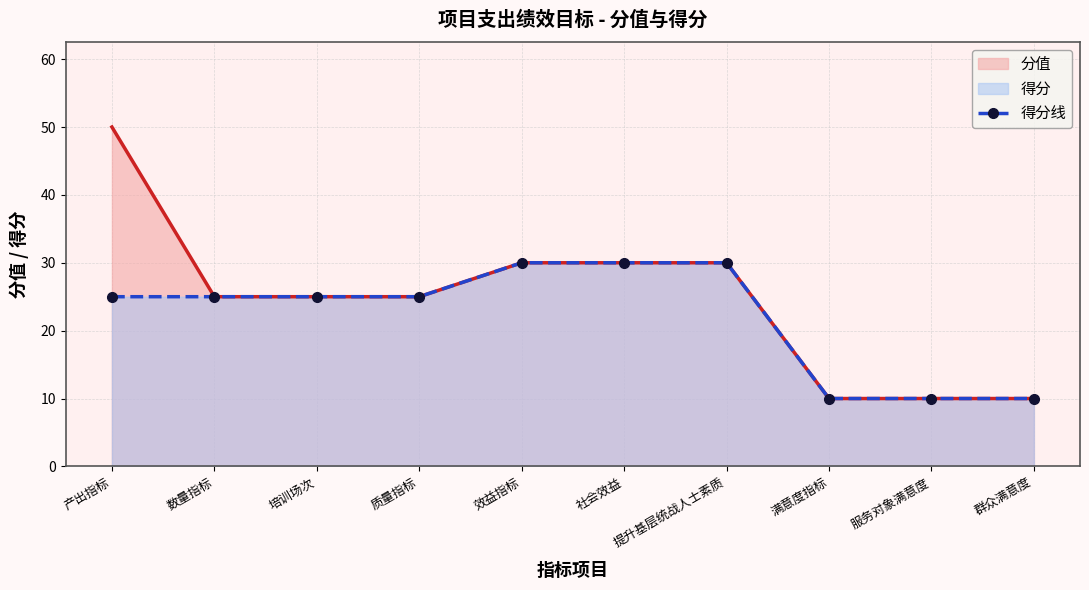

True or false: the data shows 18 at 满意度指标.

False